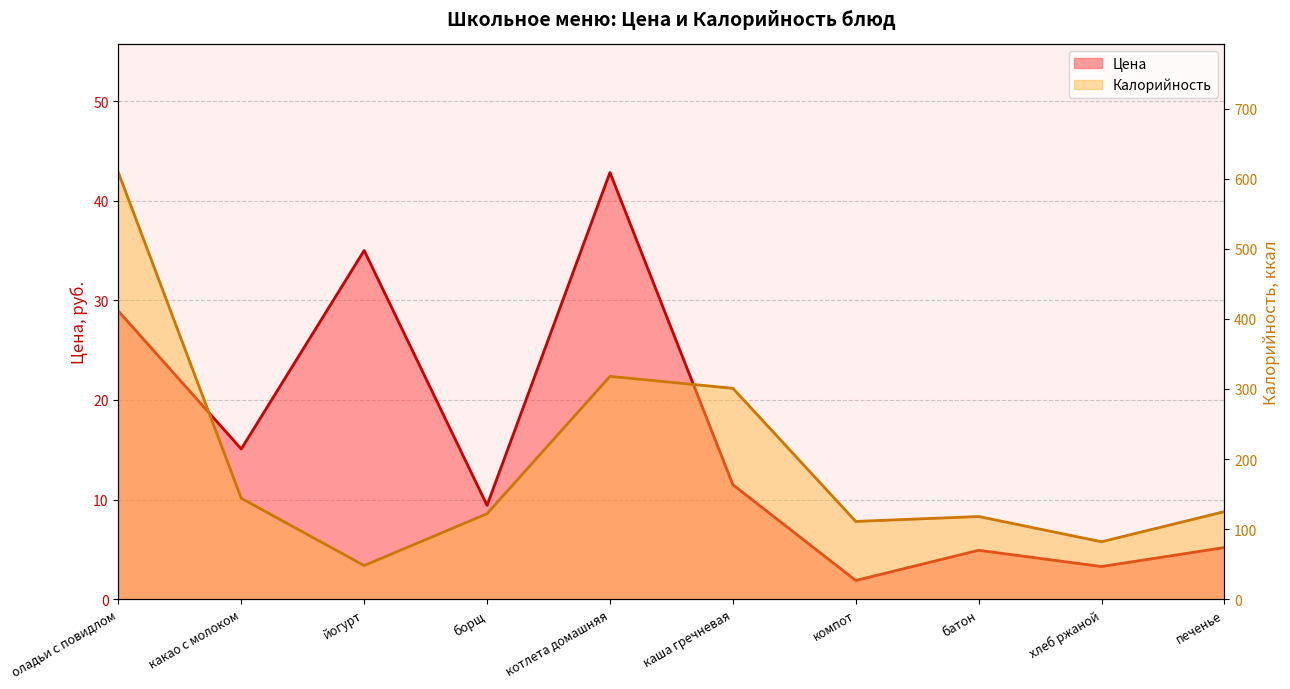

Between каша гречневая and печенье, which series saw the biggest shift?

Калорийность